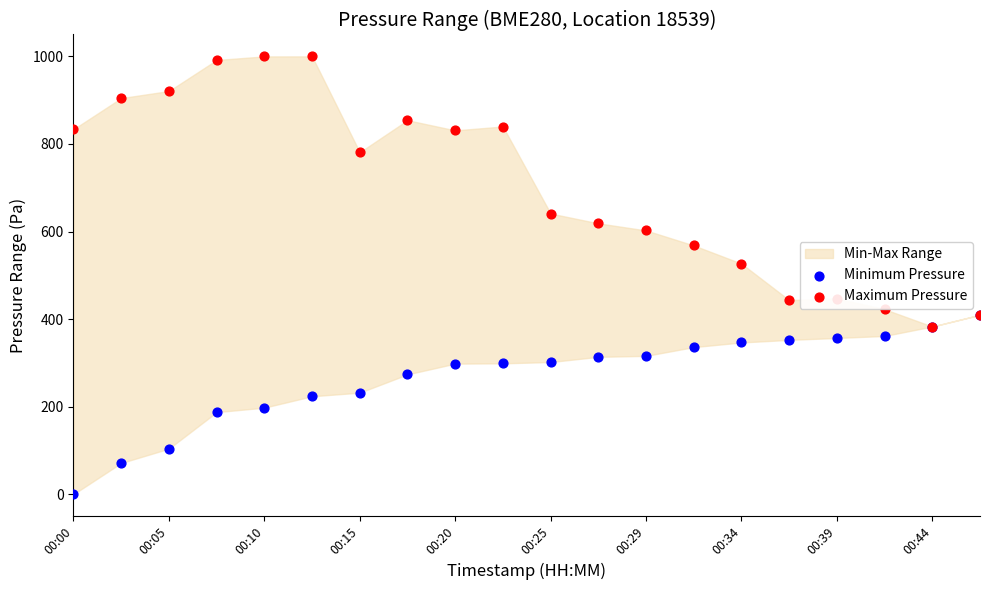

Which series reaches the minimum Y coordinate?

Minimum Pressure